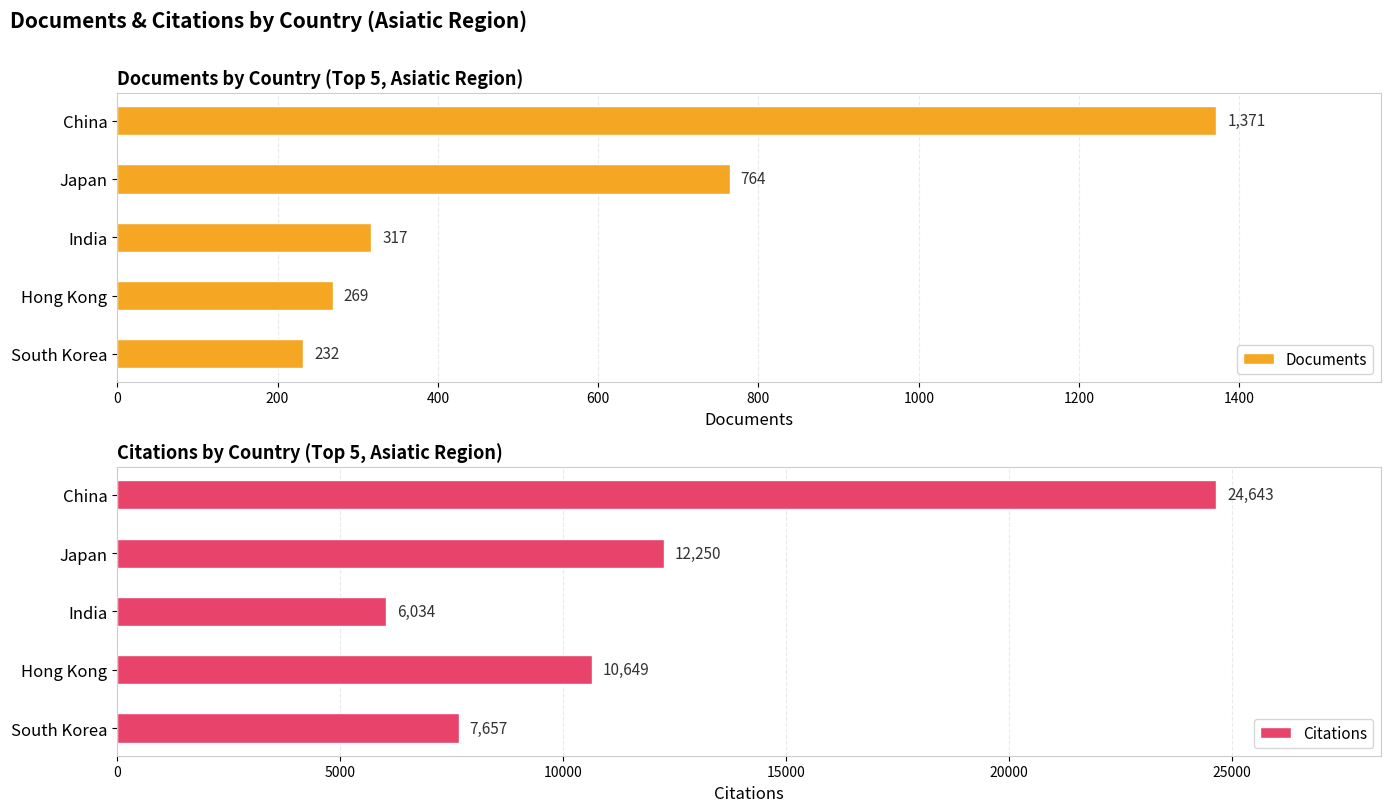

Where is Documents nearest to the value 801?

Japan